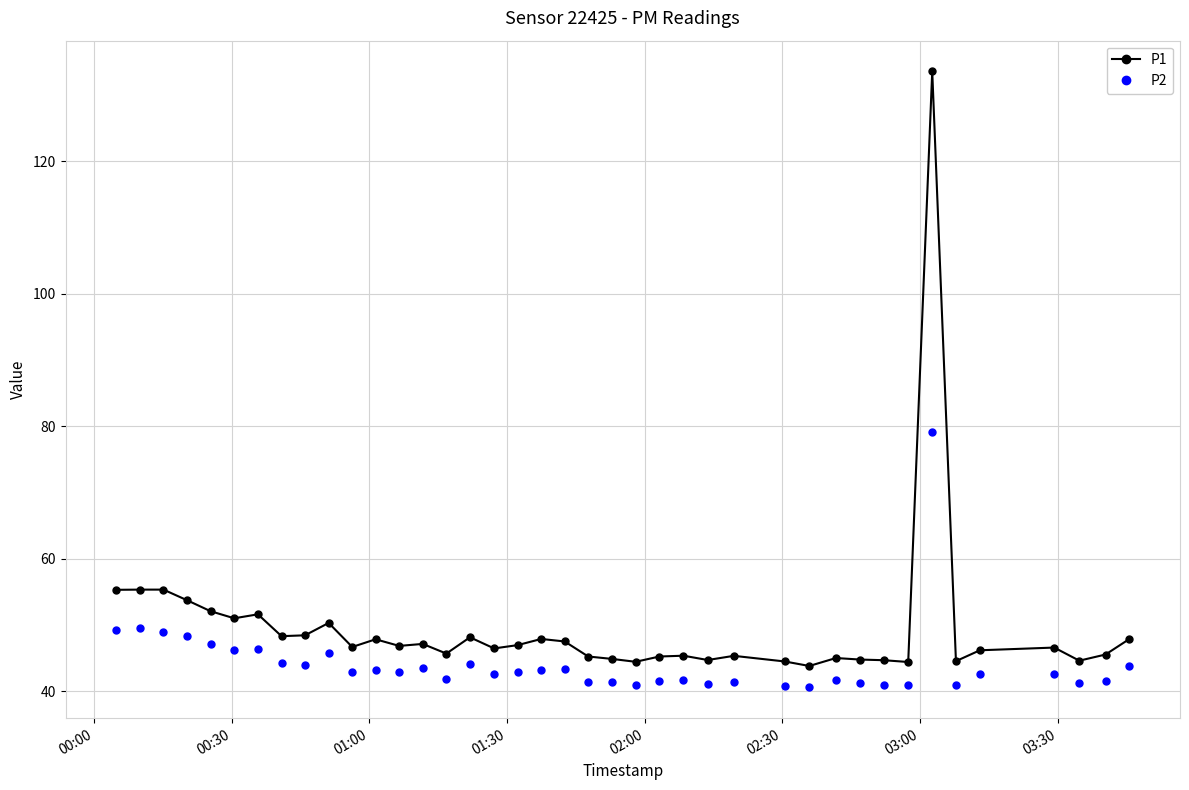

What is the value of the P1 point at the 27th from the left?

45.3